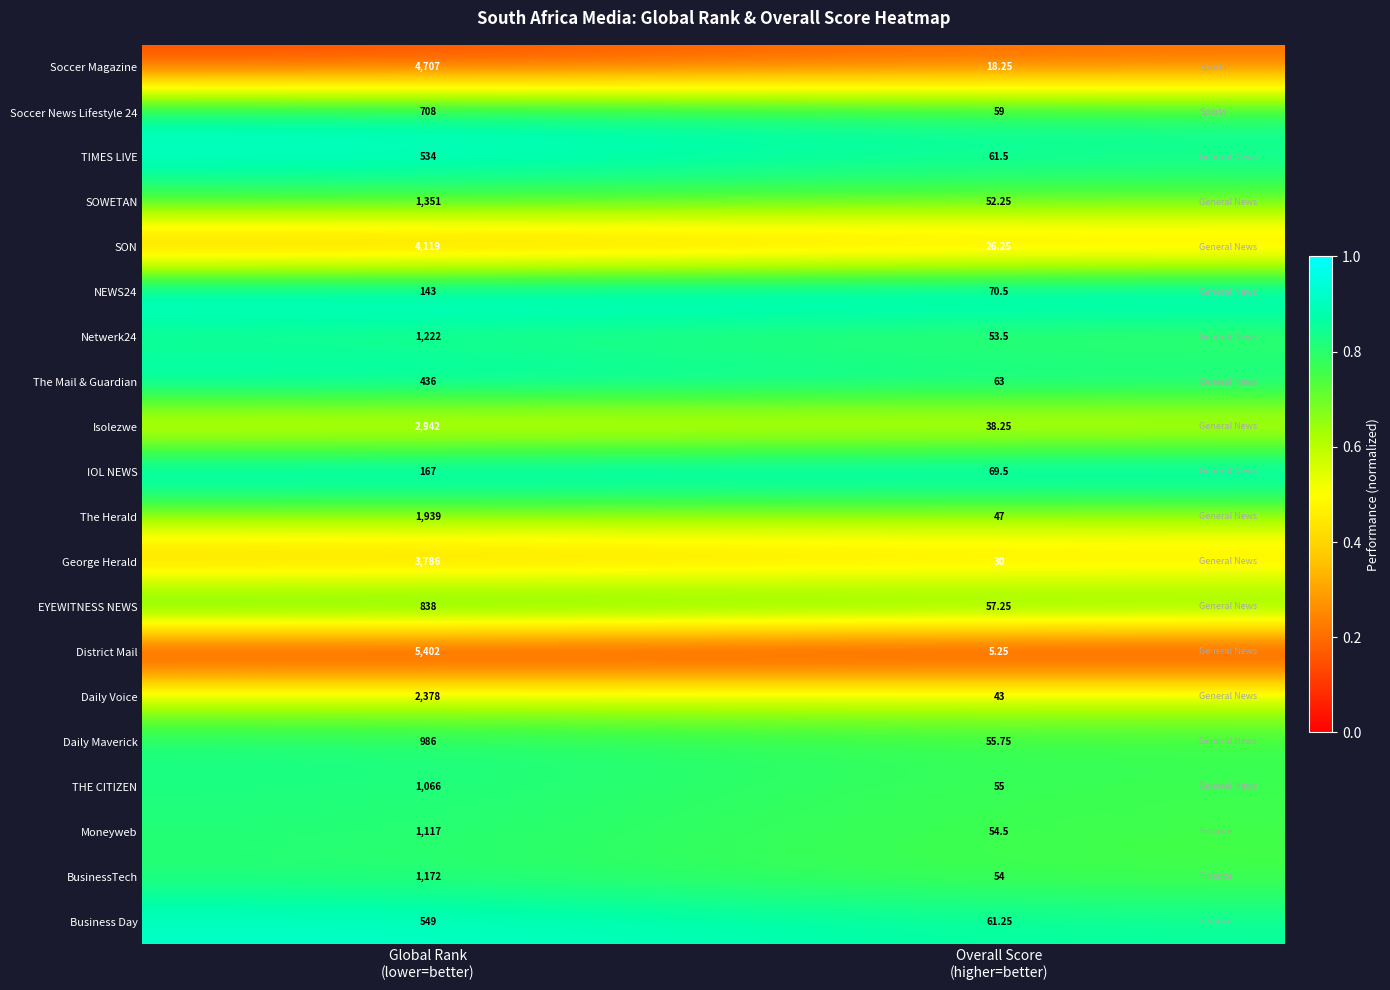

Which series has the largest total across all categories?

District Mail